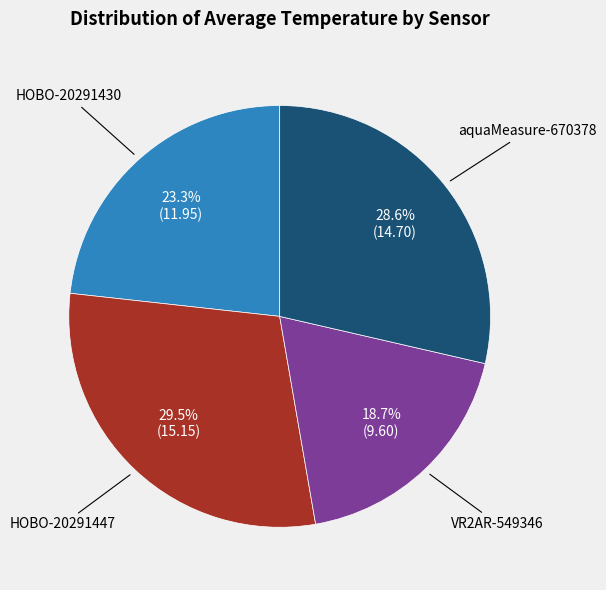

How many segments does this pie chart have?

4